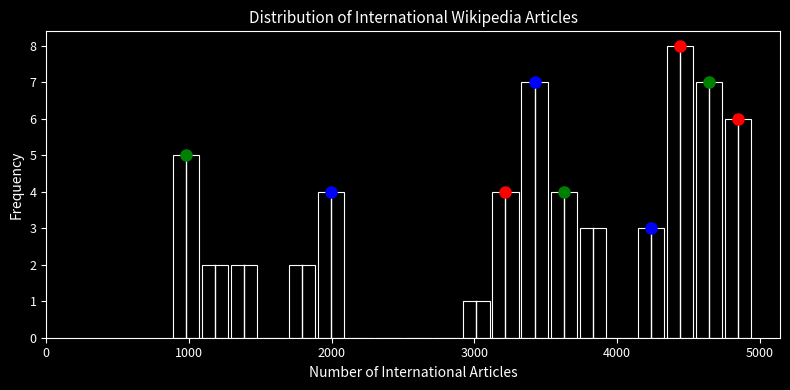

Read against the x-axis, roughly where is the centre of the tallest bar?

4400